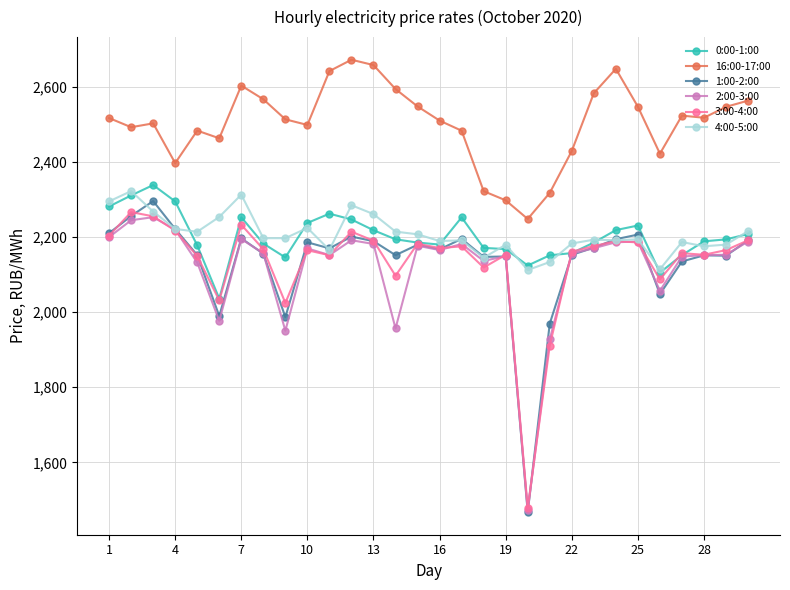

Count the number of data series in this chart.

6